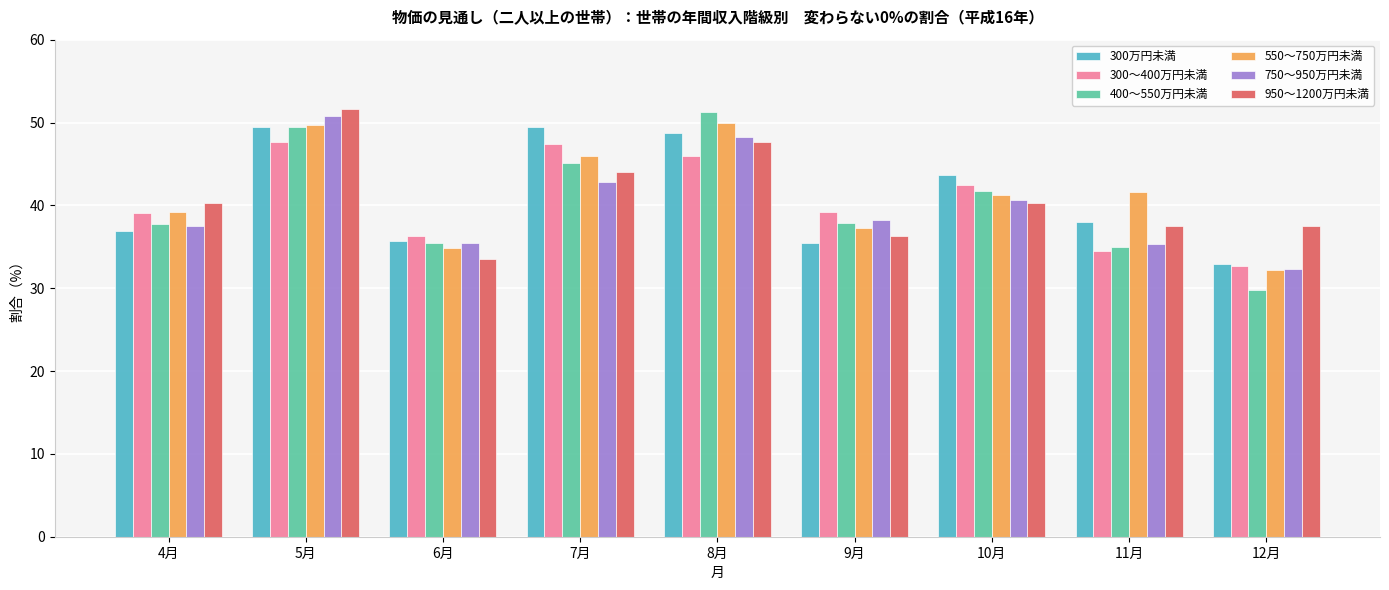

What are all the series names shown in the legend?

300万円未満, 300～400万円未満, 400～550万円未満, 550～750万円未満, 750～950万円未満, 950～1200万円未満